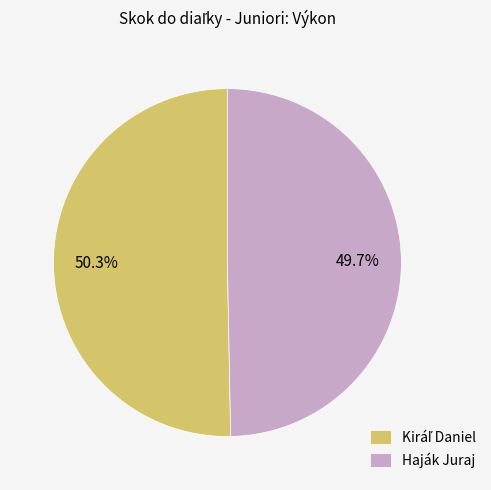

Which slice is the smallest?

Haják Juraj